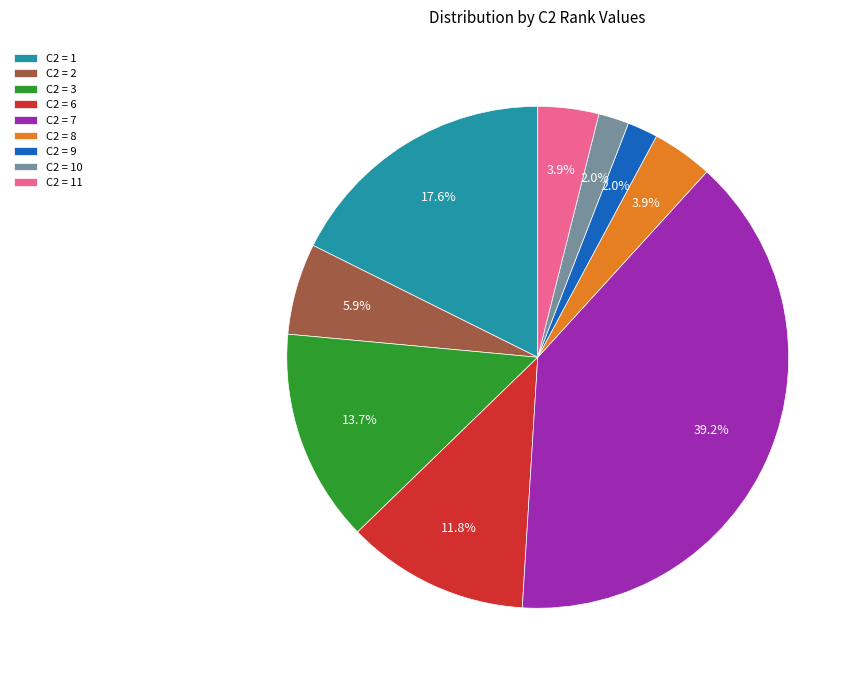

How many segments does this pie chart have?

9